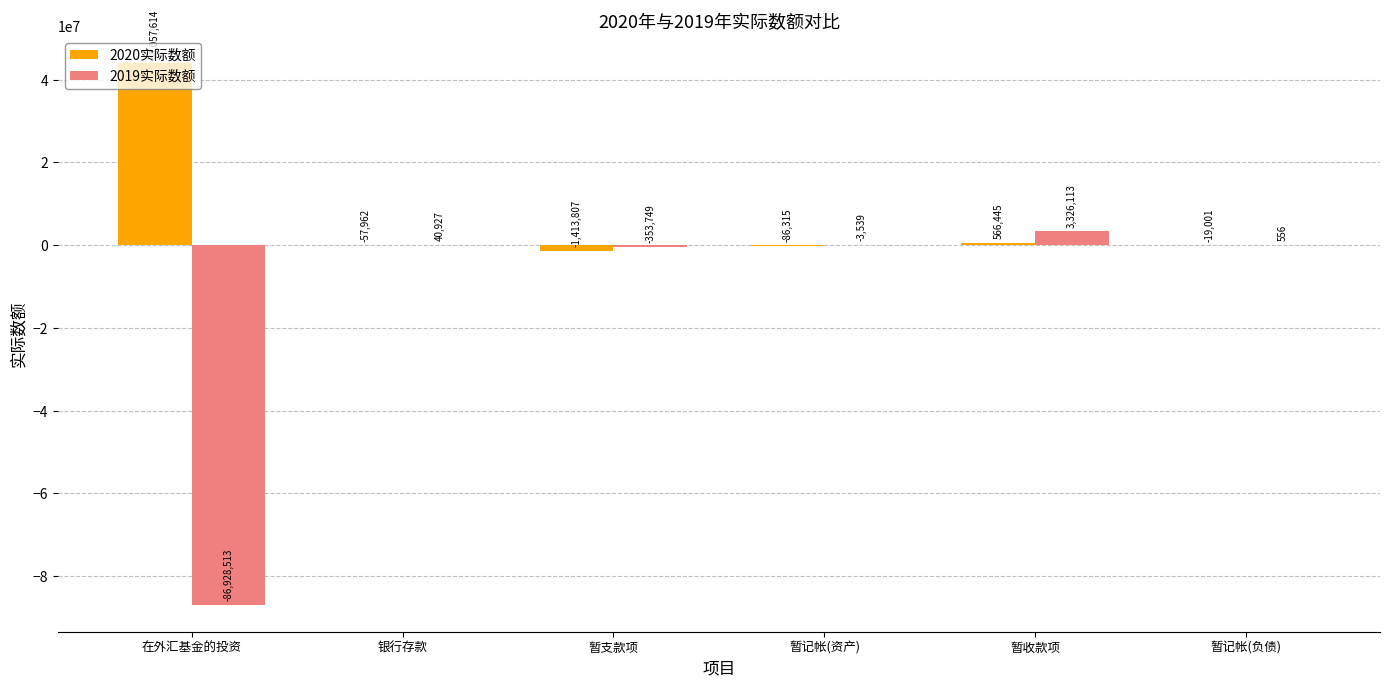

What is the sum of all 2019实际数额 values?

-83918205